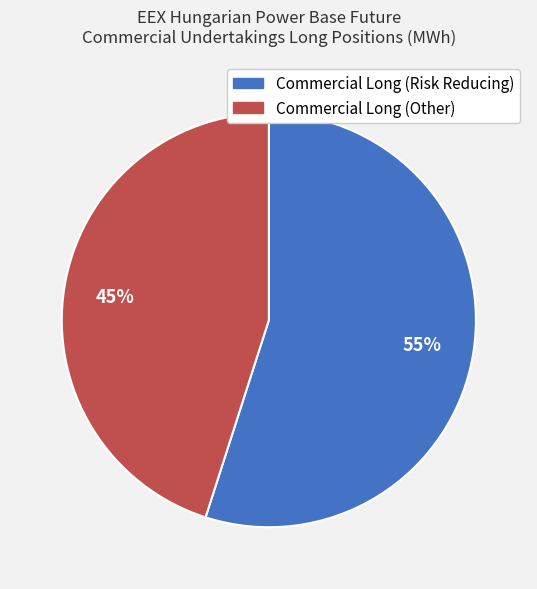

Is the sum of Commercial Long (Risk Reducing) and Commercial Long (Other) greater than half?

Yes